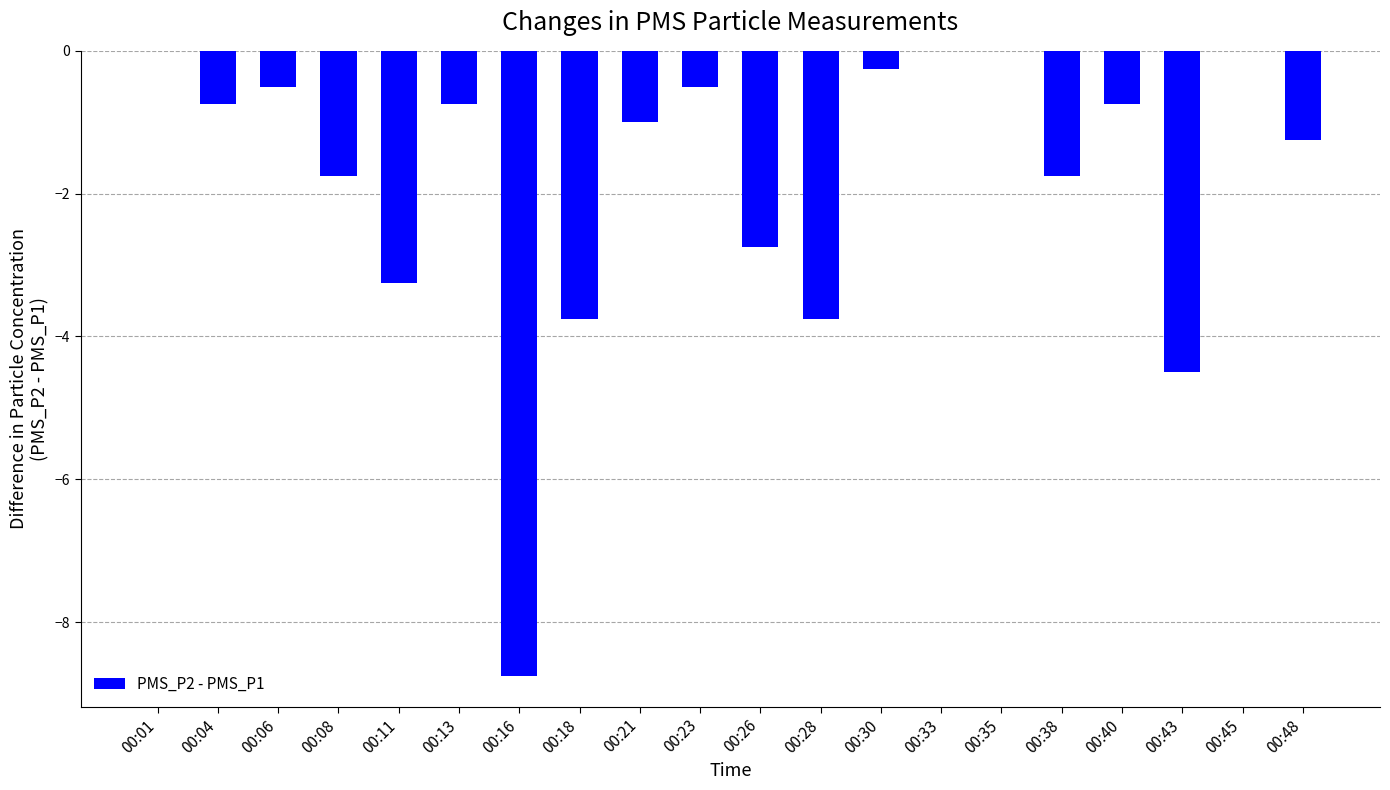

Which has a higher value, 00:16 or 00:06?

00:06